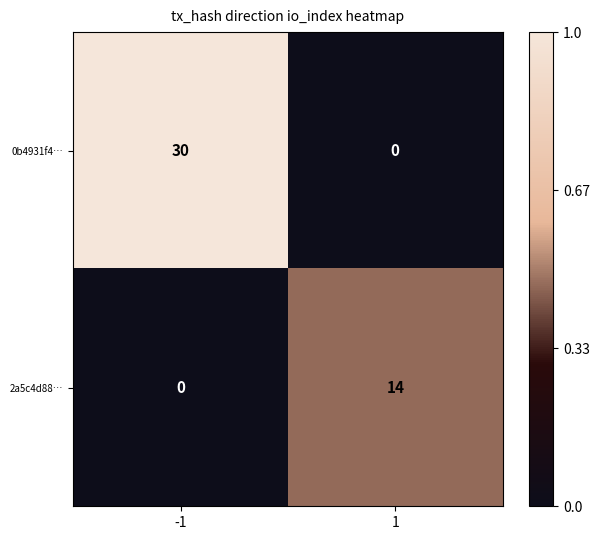

What is the difference between the highest and lowest values at 1?

14